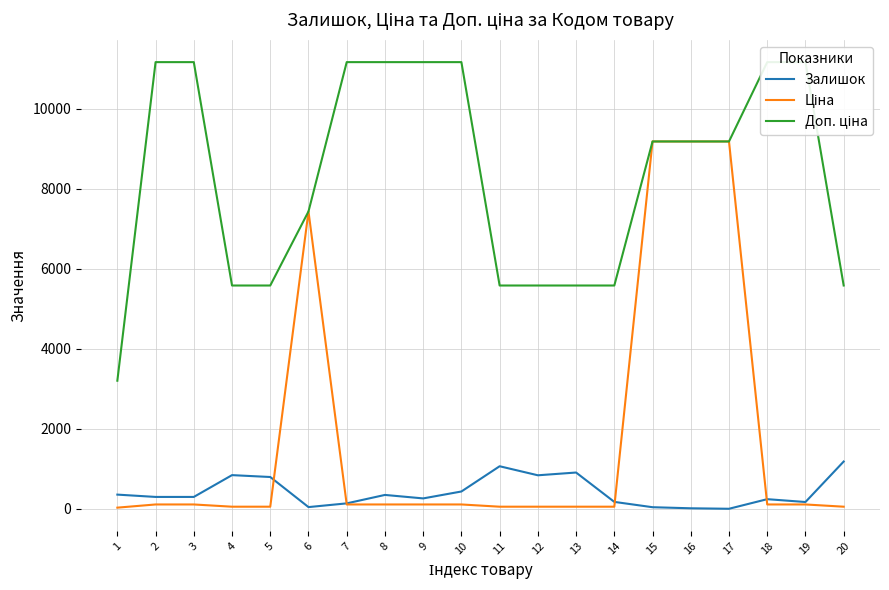

In Залишок, how many points are higher than both neighbors (excluding endpoints)?

5